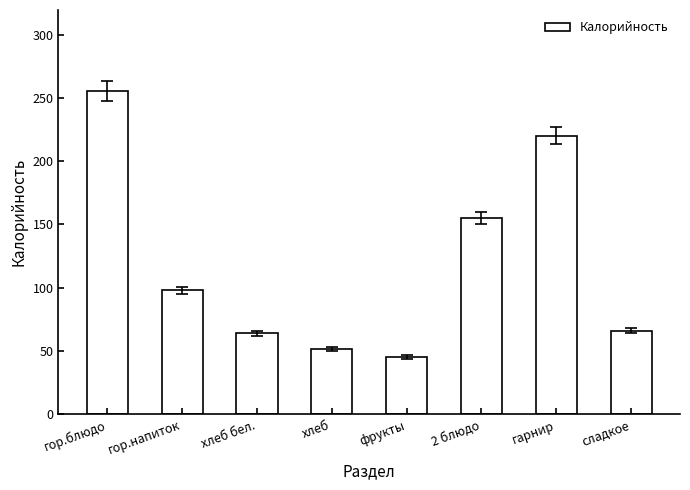

What is the ratio of the value at гарнир to the value at хлеб?

4.3